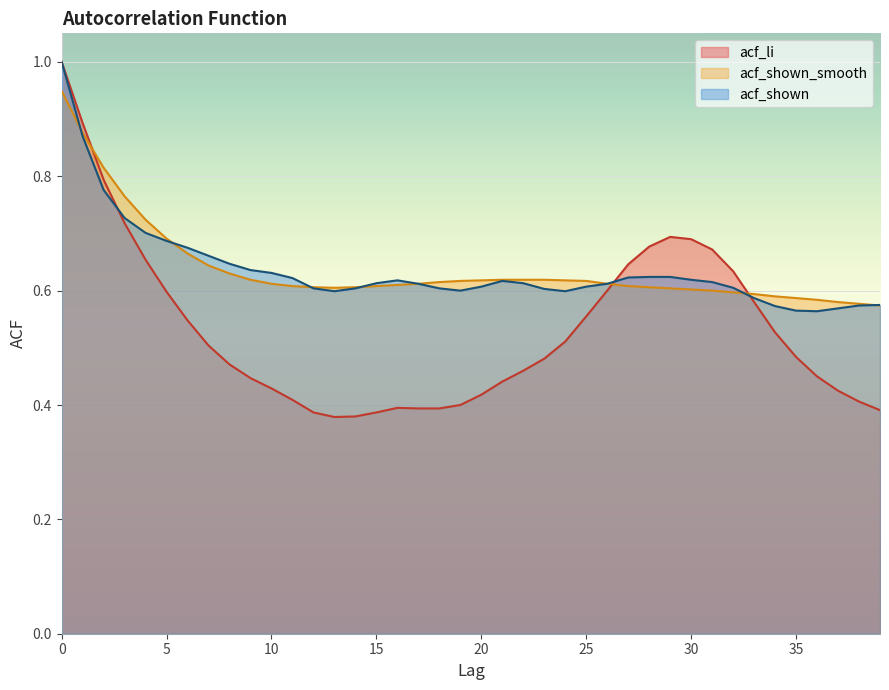

Reading left to right, transcribe all the data shown in this chart.

acf_li: 1.0	0.9	0.8	0.7	0.7	0.6	0.5	0.5	0.5	0.4	0.4	0.4	0.4	0.4	0.4	0.4	0.4	0.4	0.4	0.4	0.4	0.4	0.5	0.5	0.5	0.6	0.6	0.6	0.7	0.7	0.7	0.7	0.6	0.6	0.5	0.5	0.5	0.4	0.4	0.4
acf_shown_smooth: 0.9	0.9	0.8	0.8	0.7	0.7	0.7	0.6	0.6	0.6	0.6	0.6	0.6	0.6	0.6	0.6	0.6	0.6	0.6	0.6	0.6	0.6	0.6	0.6	0.6	0.6	0.6	0.6	0.6	0.6	0.6	0.6	0.6	0.6	0.6	0.6	0.6	0.6	0.6	0.6
acf_shown: 1.0	0.9	0.8	0.7	0.7	0.7	0.7	0.7	0.6	0.6	0.6	0.6	0.6	0.6	0.6	0.6	0.6	0.6	0.6	0.6	0.6	0.6	0.6	0.6	0.6	0.6	0.6	0.6	0.6	0.6	0.6	0.6	0.6	0.6	0.6	0.6	0.6	0.6	0.6	0.6